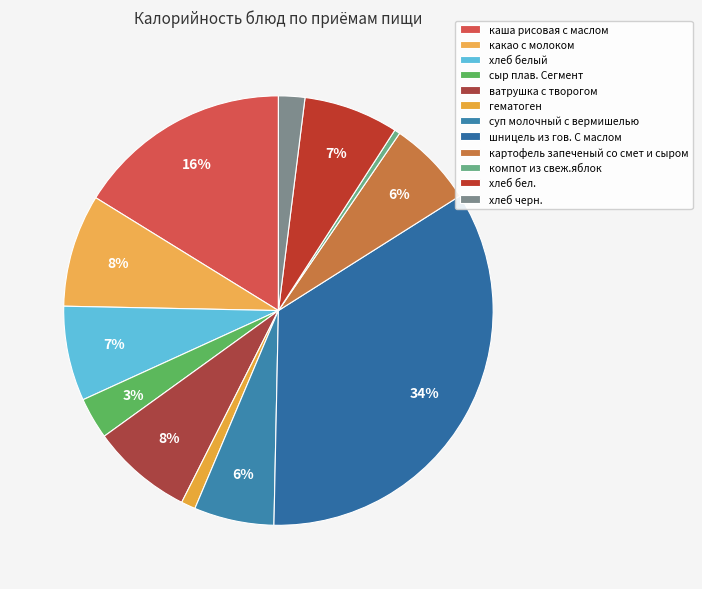

To the nearest percent, what is the difference between the каша рисовая с маслом and какао с молоком slice percentages?

8%